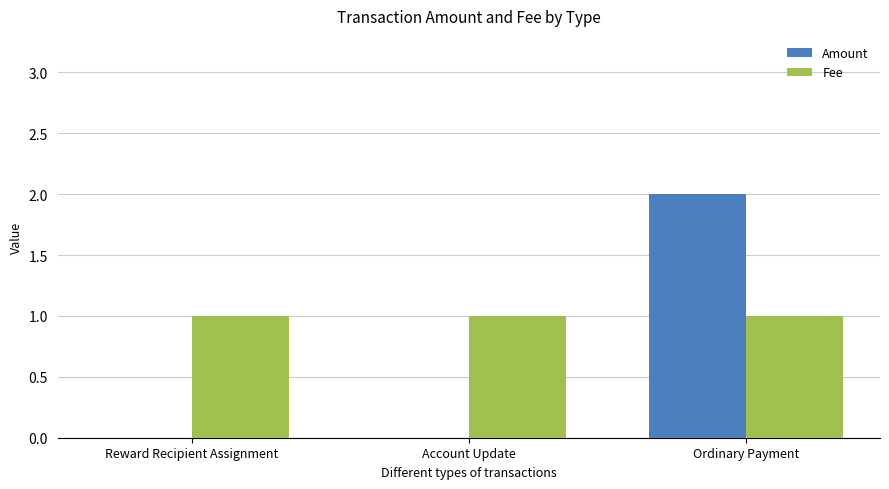

What is the total value across all series at Reward Recipient Assignment?

1